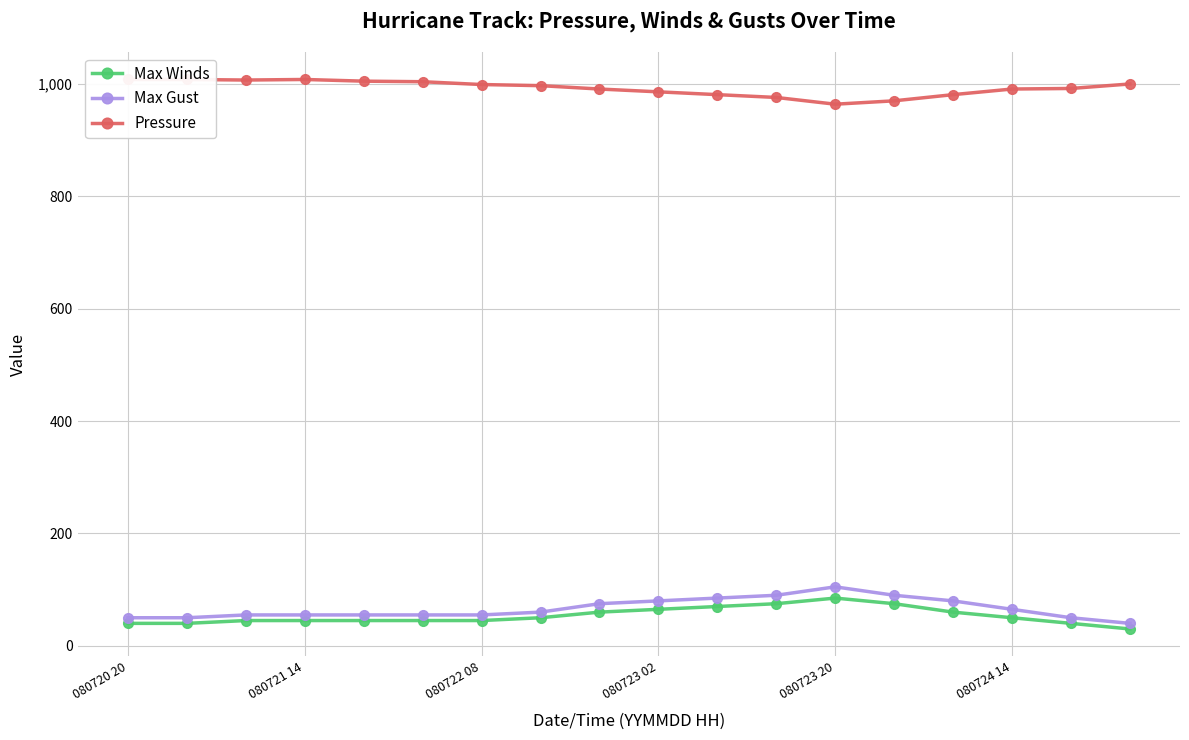

In Pressure, how many points are lower than both neighbors (excluding endpoints)?

2